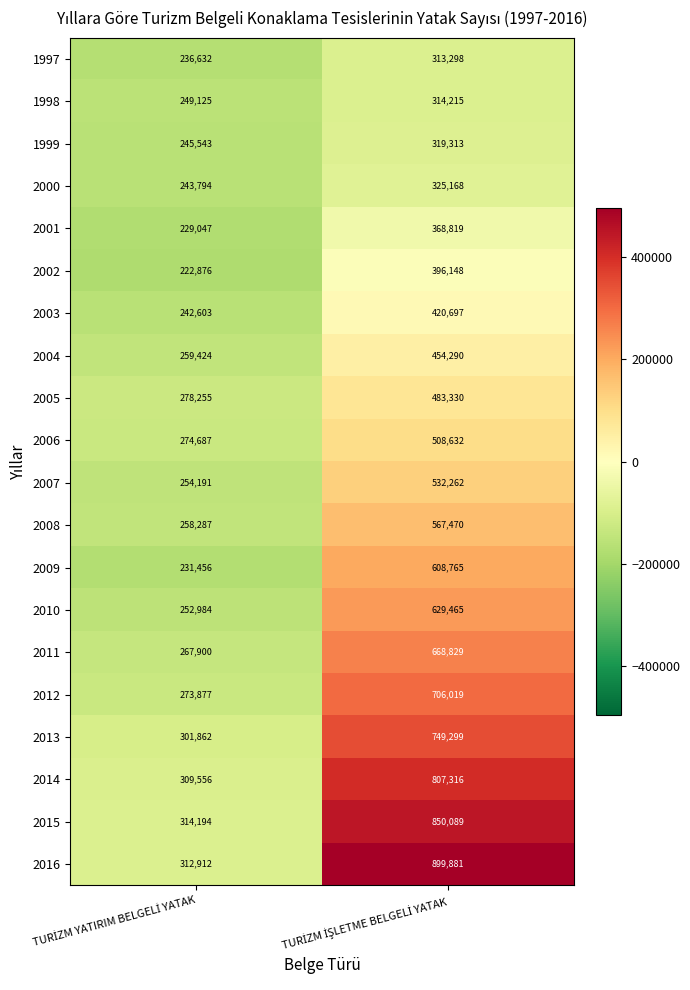

Which series has the largest total across all categories?

2016